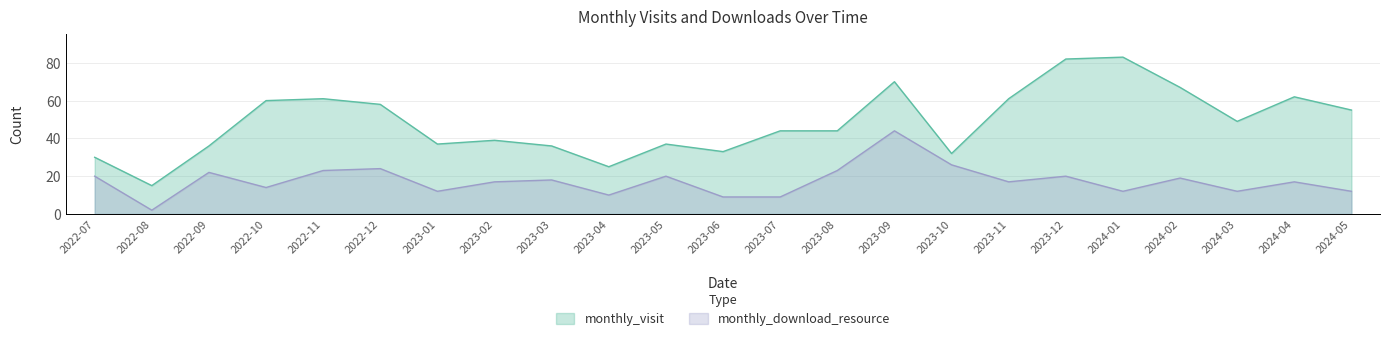

How many lines are shown in the chart?

2